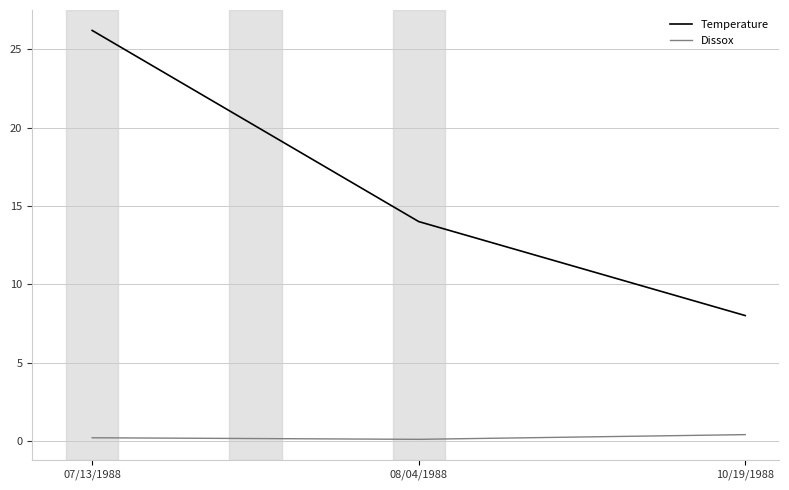

What is the sum of all Dissox values?

0.7